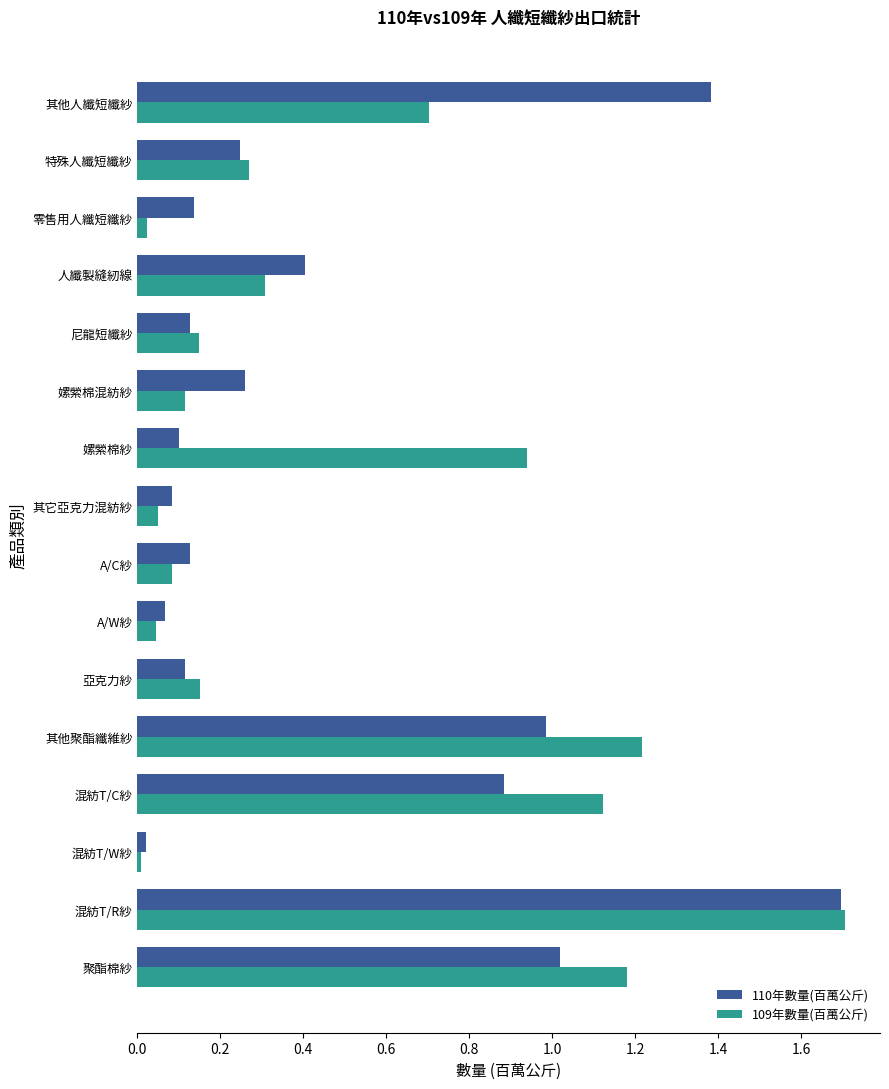

At 嫘縈棉紗, list the series in order from smallest to largest.

110年數量(百萬公斤), 109年數量(百萬公斤)